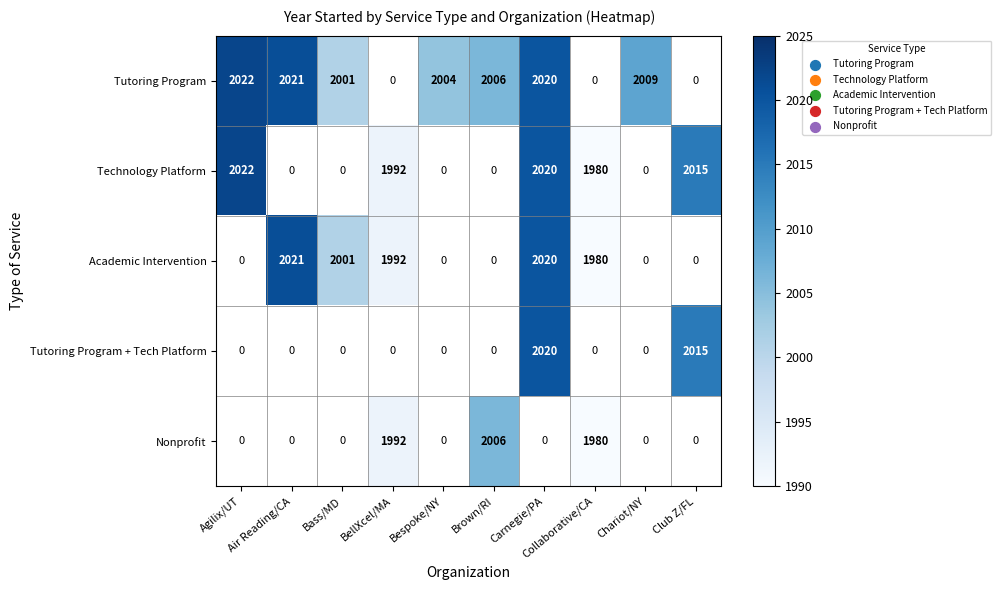

How many values in Tutoring Program are above zero?

7